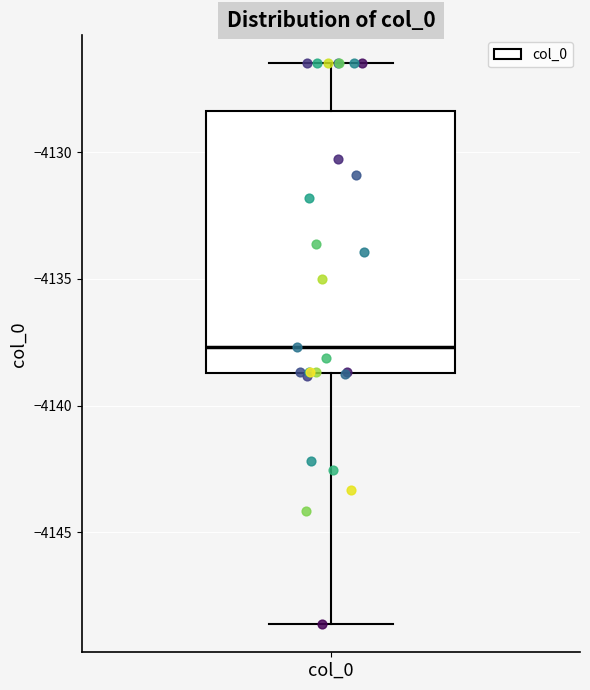

Where is the lower edge of the box for col_0 on the y-axis? The values are not printed on the chart, so give them approximately, as read against the axis.

-4138.5